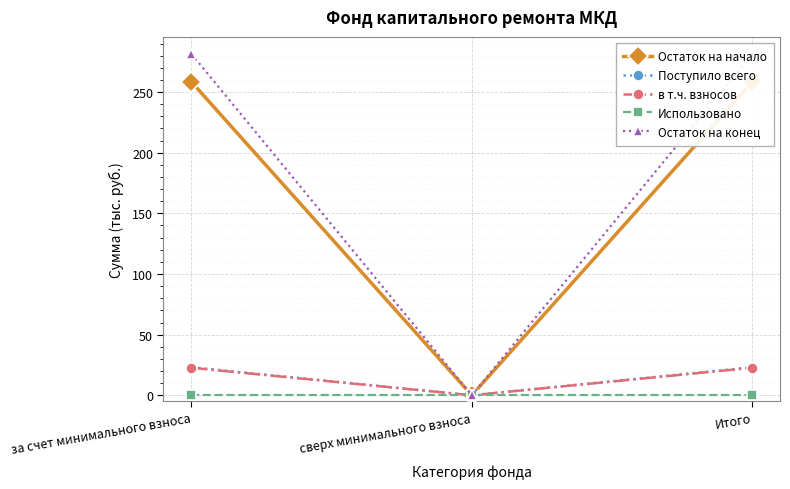

How many values in Остаток на конец are above zero?

2